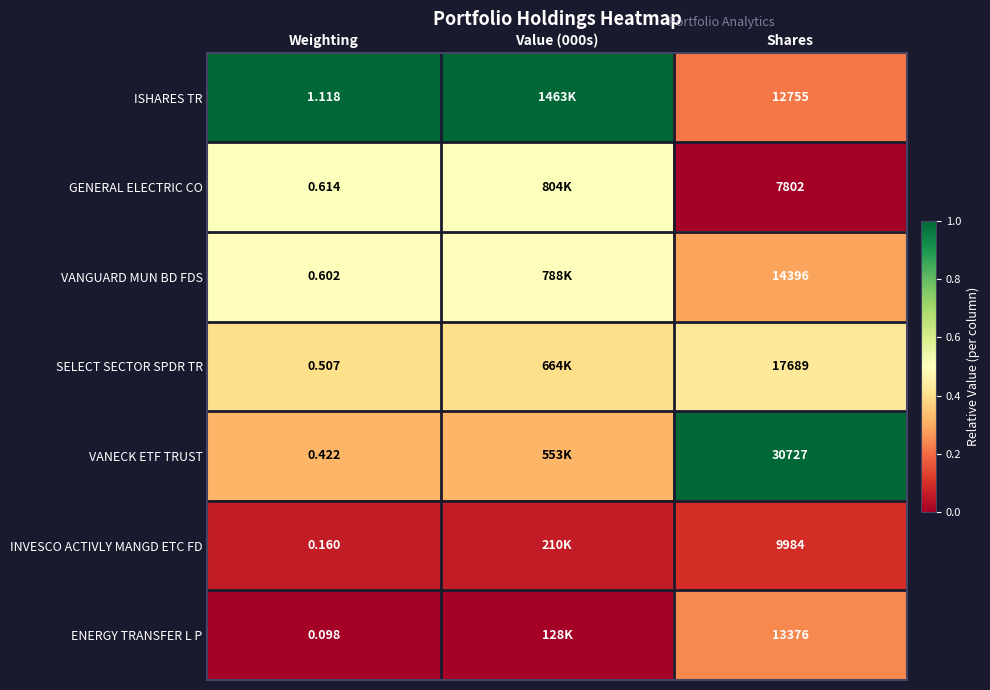

Rank the series at Shares from highest to lowest value.

VANECK ETF TRUST, SELECT SECTOR SPDR TR, VANGUARD MUN BD FDS, ENERGY TRANSFER L P, ISHARES TR, INVESCO ACTIVLY MANGD ETC FD, GENERAL ELECTRIC CO